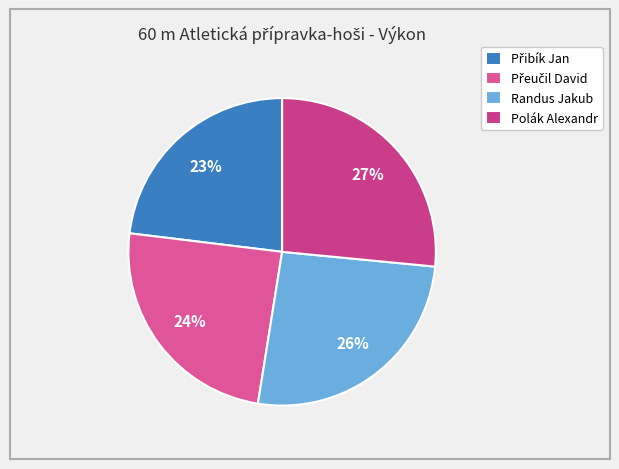

What is the ratio of the value at Randus Jakub to the value at Přeučil David?

1.1